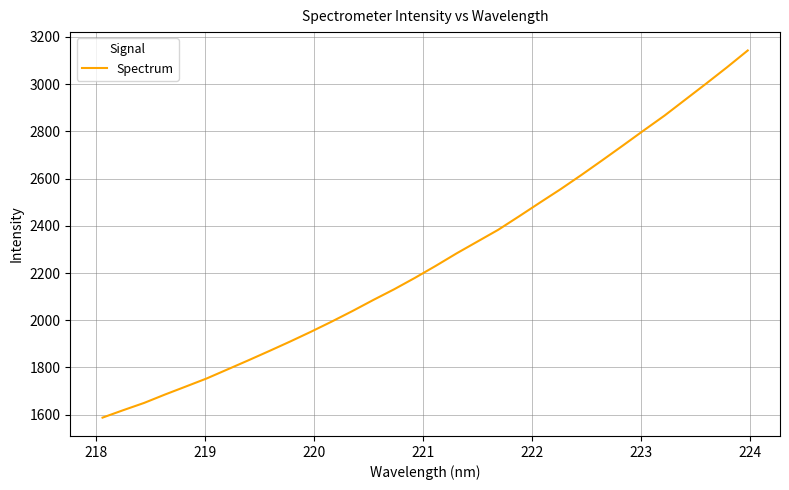

What is the difference between the maximum and minimum values?

1555.4